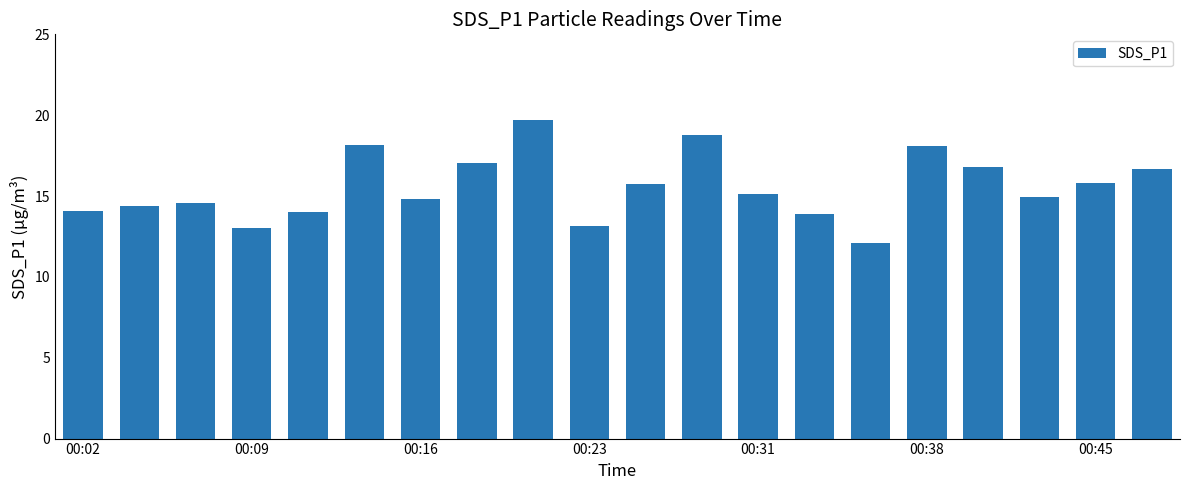

How many categories are shown in the chart?

20